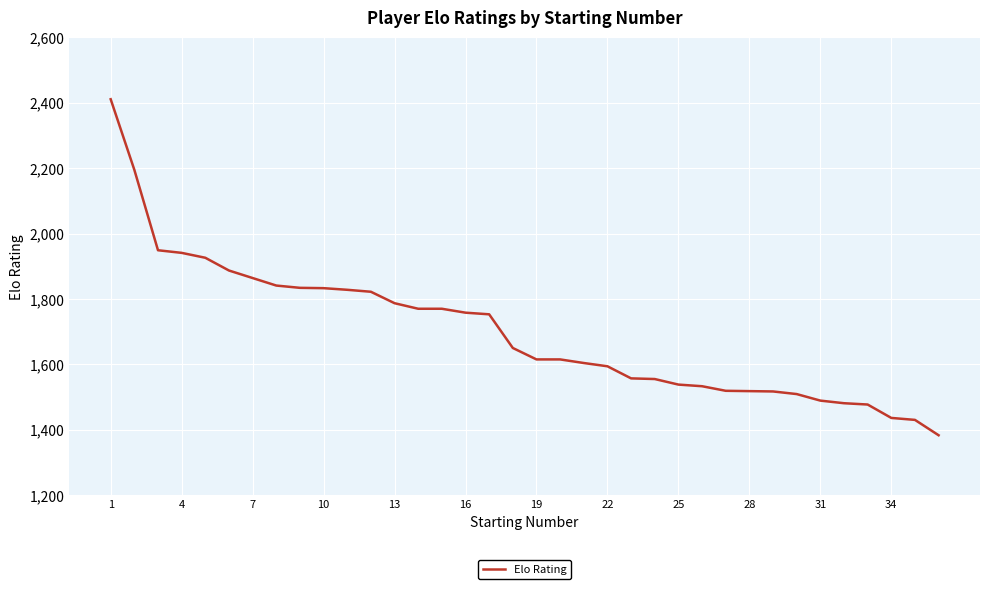

What is the difference between the maximum and minimum values?

1028